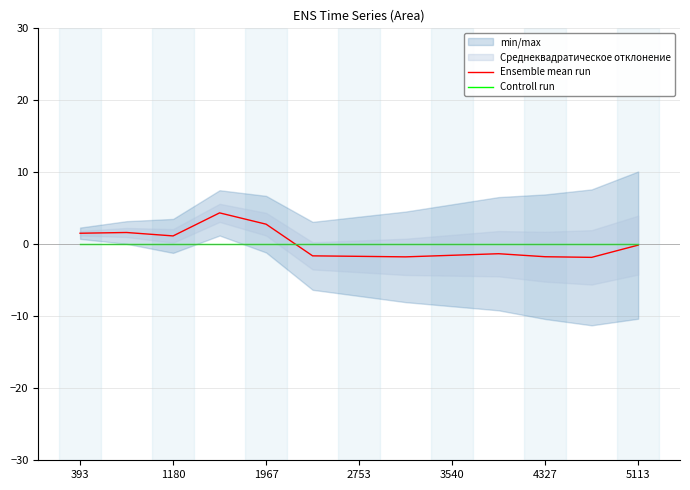

What is the greatest value displayed?

4.4